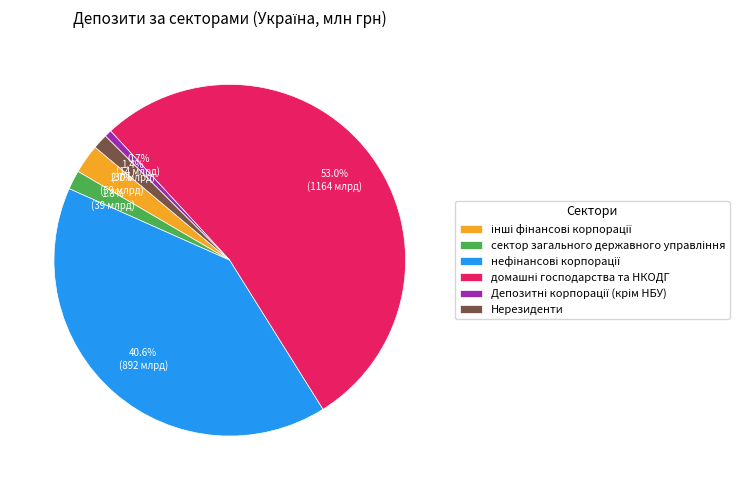

How many slices are in this pie chart?

6